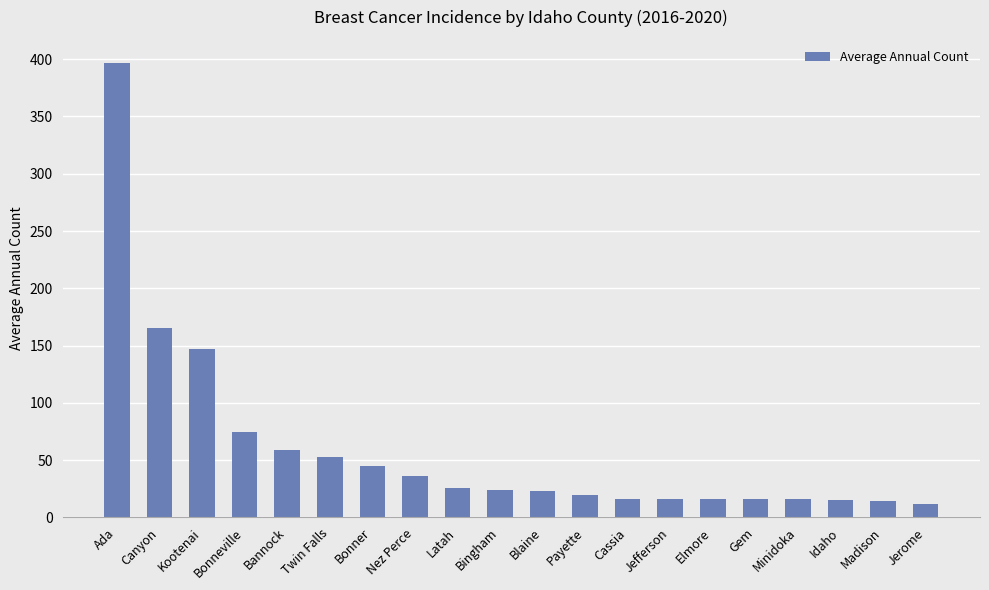

What is the change in value from Twin Falls to Nez Perce?

-17